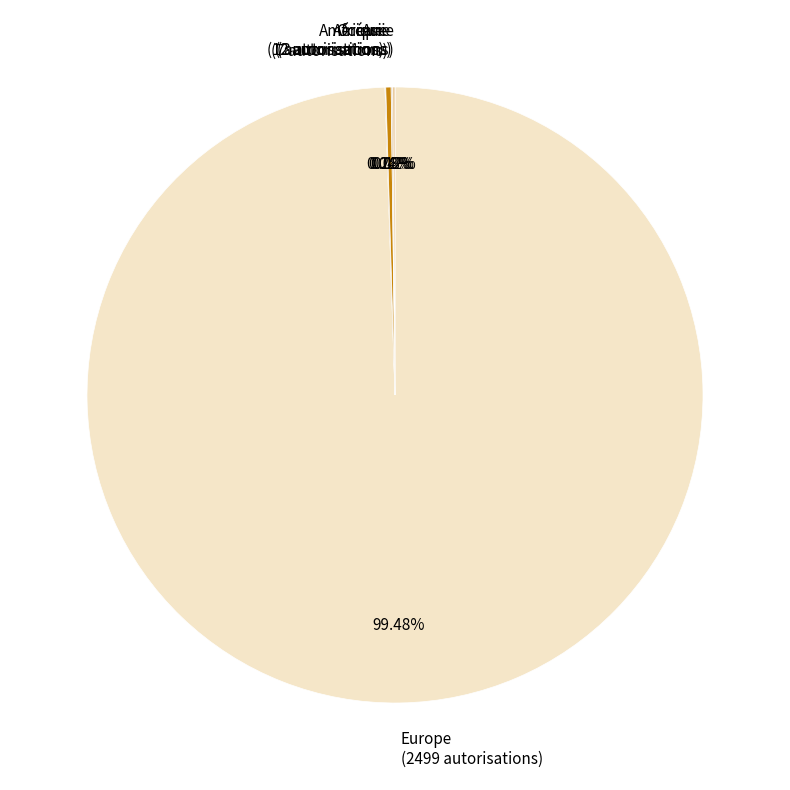

To the nearest percent, what is the average slice percentage?

20%